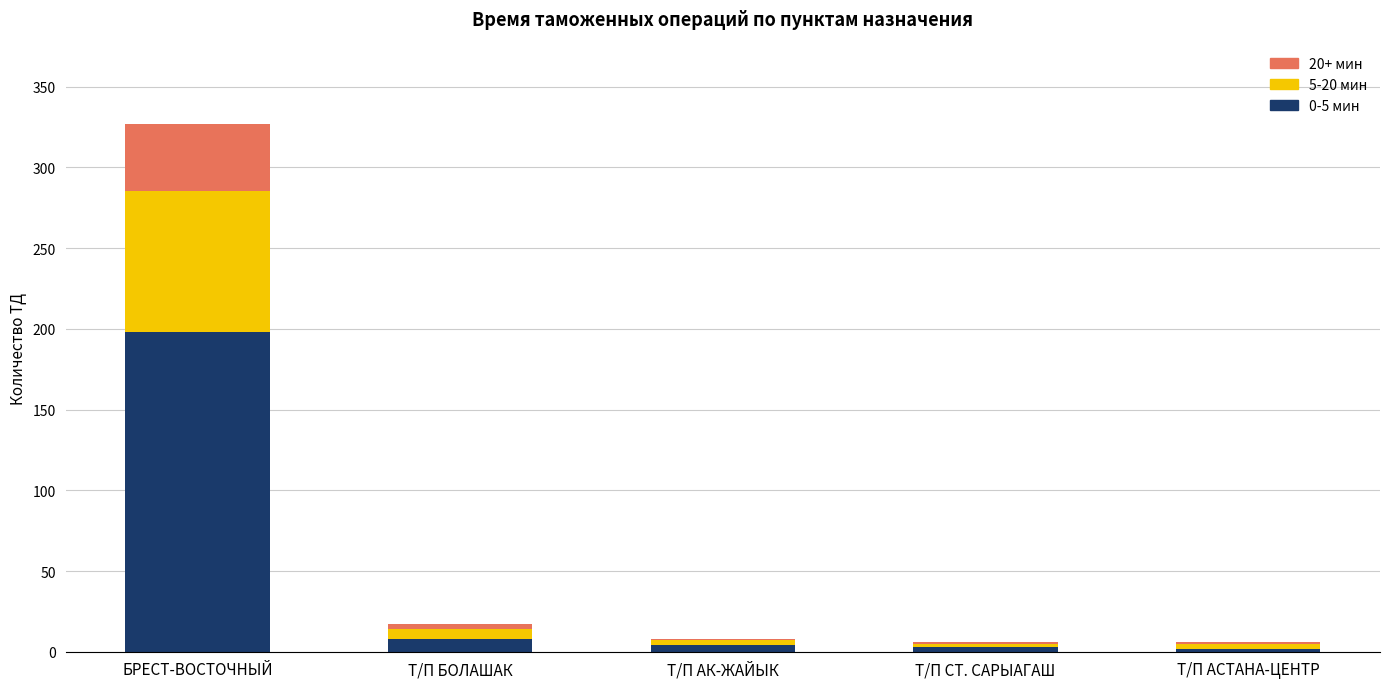

At which category is the sum across all series the highest?

БРЕСТ-ВОСТОЧНЫЙ